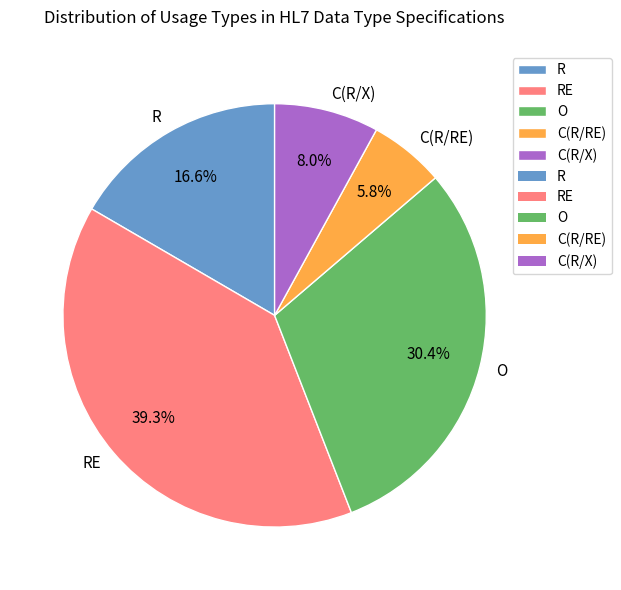

Is there any slice that represents more than half of the pie?

No